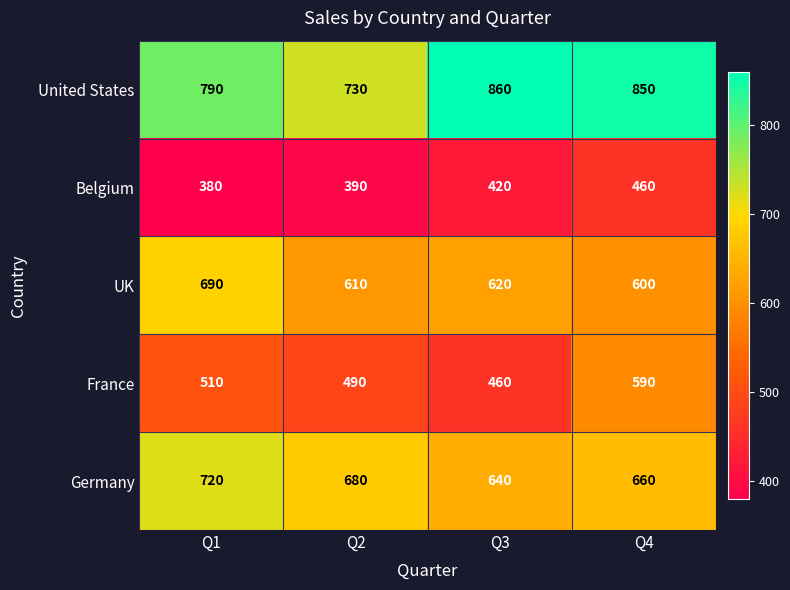

At how many categories does at least one series exceed 835?

2